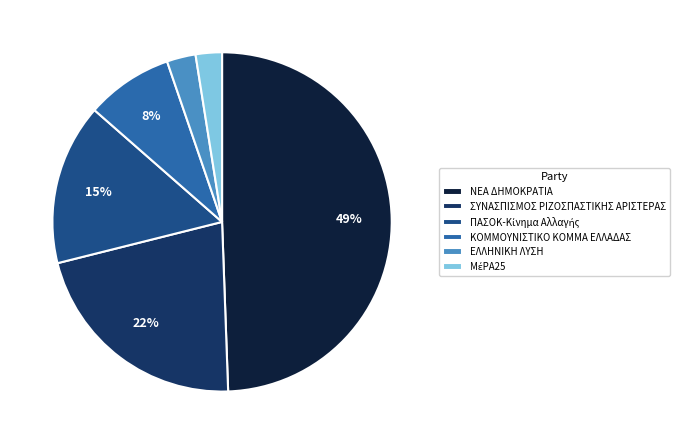

To the nearest percent, what is the average slice percentage?

17%